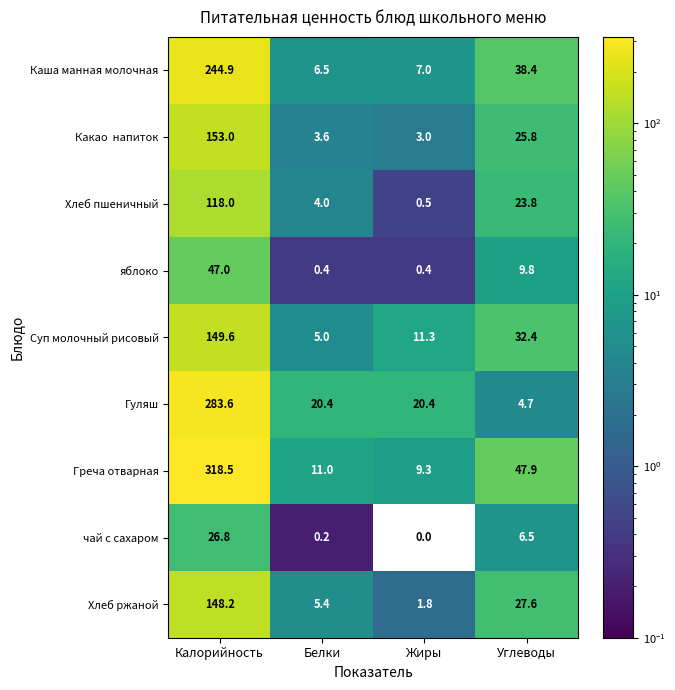

What value does the яблоко series have at Белки?

0.4